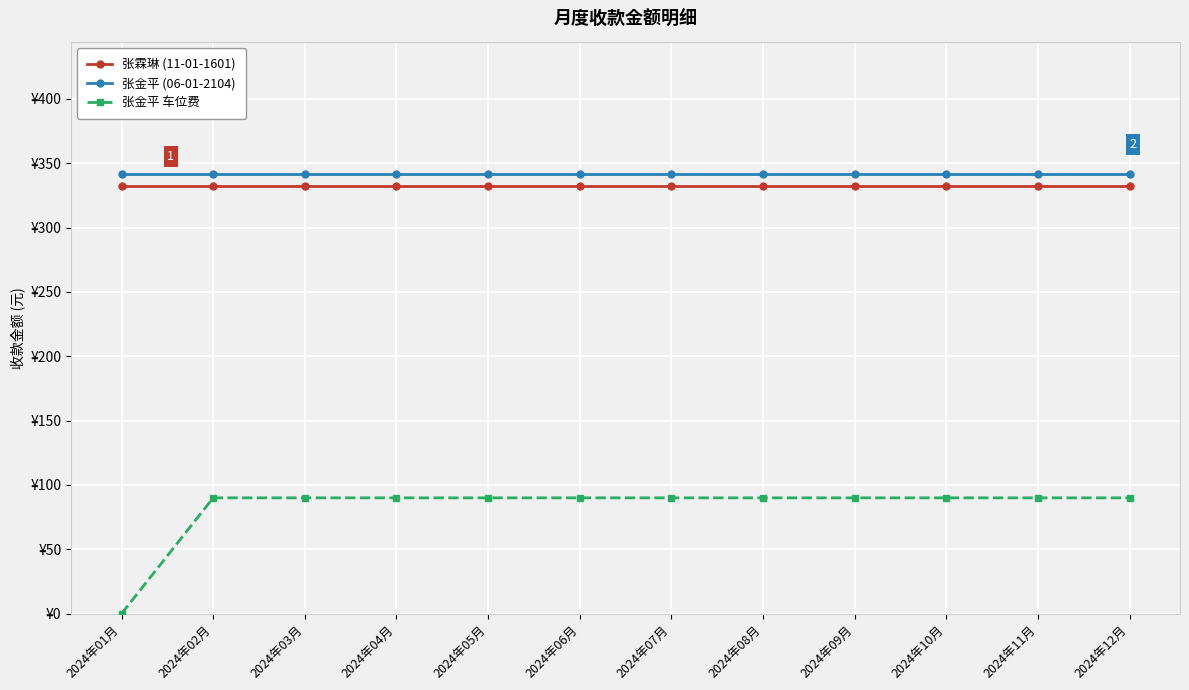

At which category is the sum across all series the highest?

2024年02月